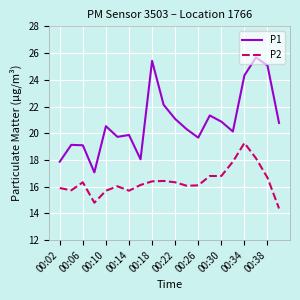

What are all the series names shown in the legend?

P1, P2